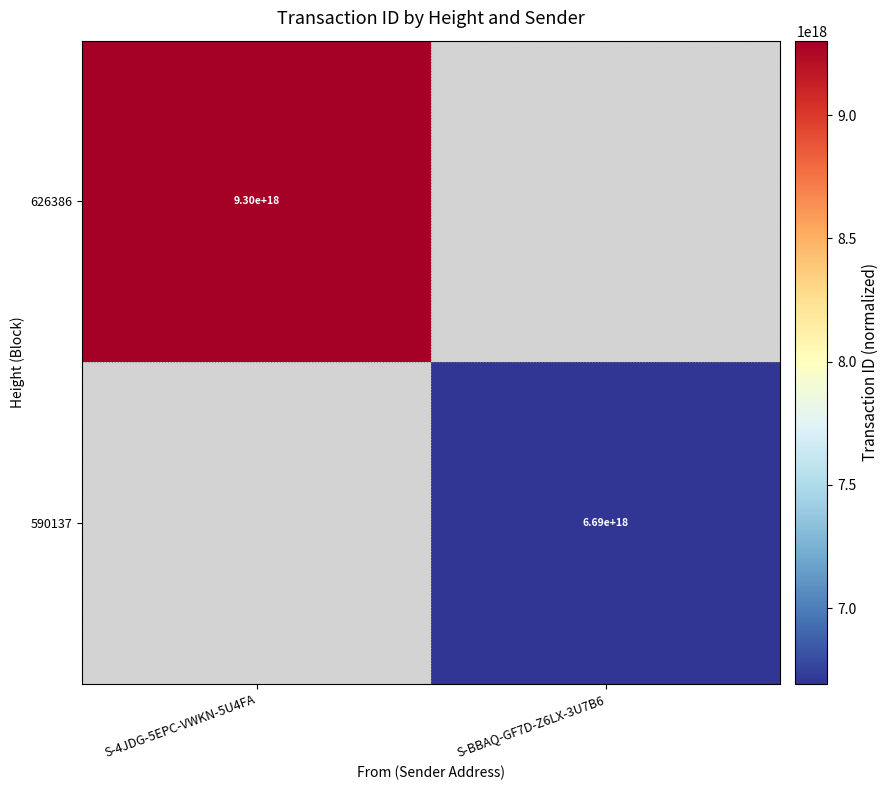

What is the greatest value displayed?

9301476652164048896.0